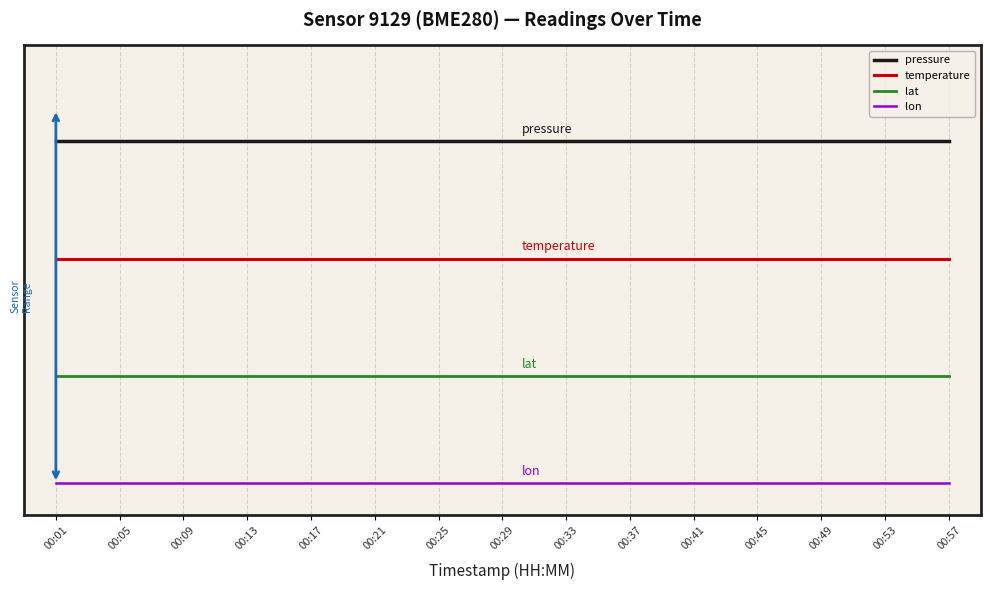

Reading left to right, transcribe all the data shown in this chart.

pressure: 3.2	3.2	3.2	3.2	3.2	3.2	3.2	3.2	3.2	3.2	3.2	3.2	3.2	3.2	3.2
temperature: 2.1	2.1	2.1	2.1	2.1	2.1	2.1	2.1	2.1	2.1	2.1	2.1	2.1	2.1	2.1
lat: 1.0	1.0	1.0	1.0	1.0	1.0	1.0	1.0	1.0	1.0	1.0	1.0	1.0	1.0	1.0
lon: 0.0	0.0	0.0	0.0	0.0	0.0	0.0	0.0	0.0	0.0	0.0	0.0	0.0	0.0	0.0